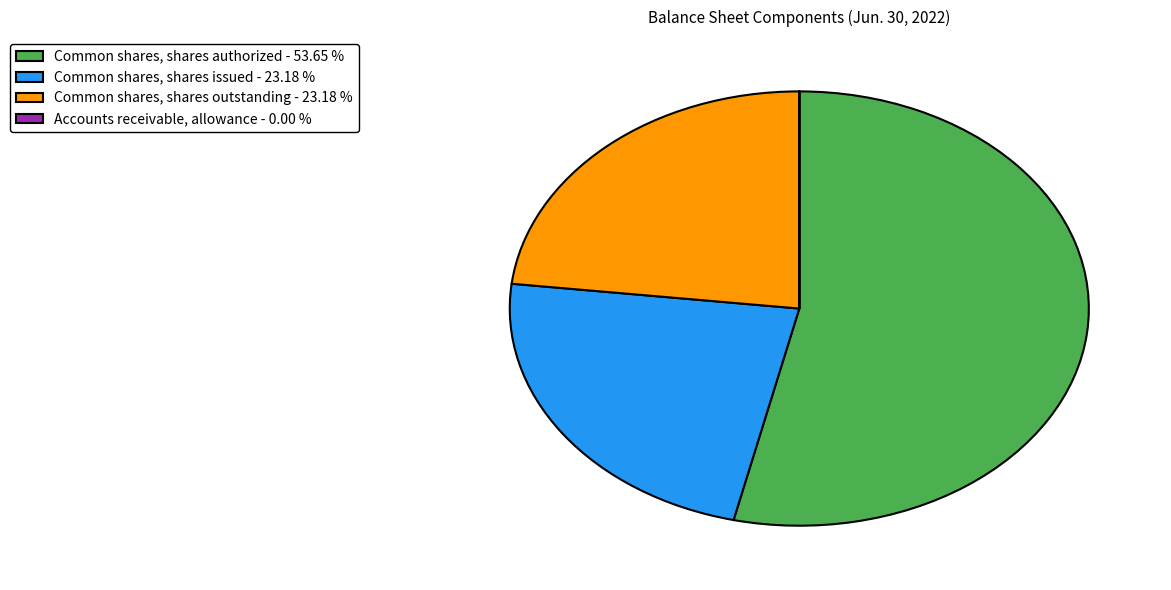

Which slice represents more than half of the pie?

Common shares, shares authorized